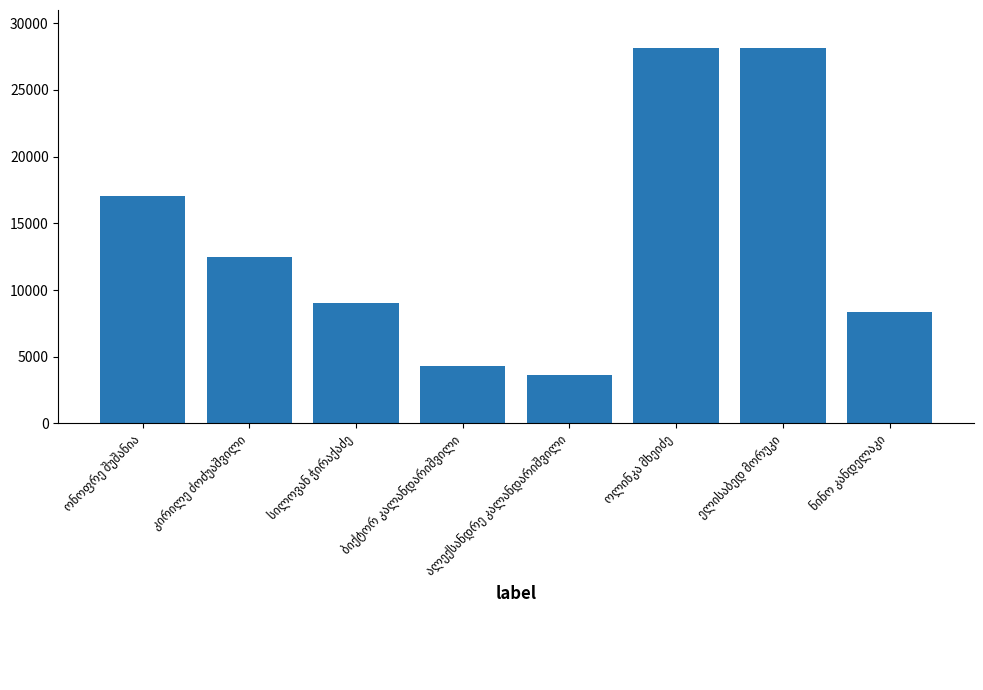

What is the maximum value shown in the chart?

28174